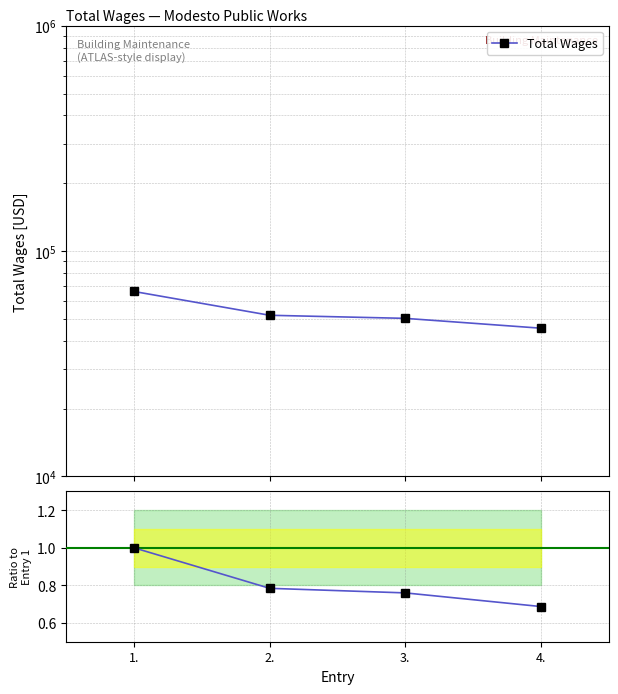

Reading left to right, what are all the values shown in this chart?

Total Wages: 66176.0	51902.0	50293.0	45481.0
Ratio to entry 1: 1.0	0.8	0.8	0.7